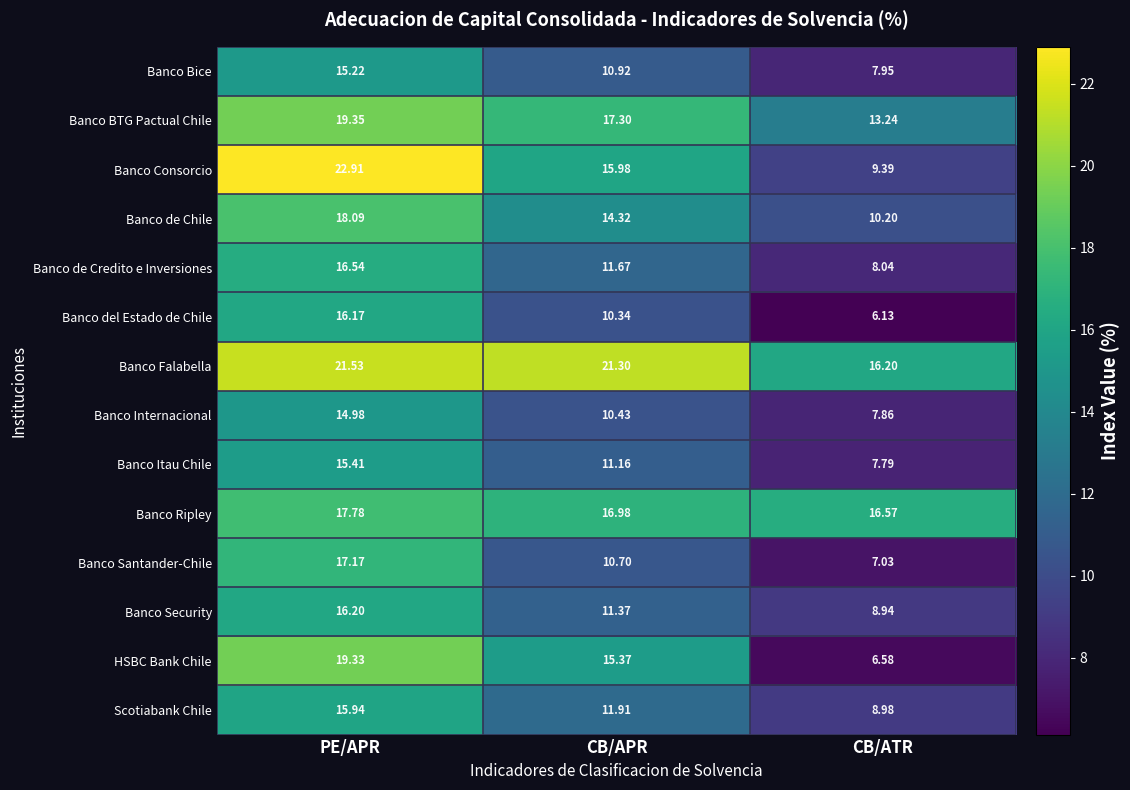

Rank the series at CB/ATR from highest to lowest value.

Banco Ripley, Banco Falabella, Banco BTG Pactual Chile, Banco de Chile, Banco Consorcio, Scotiabank Chile, Banco Security, Banco de Credito e Inversiones, Banco Bice, Banco Internacional, Banco Itau Chile, Banco Santander-Chile, HSBC Bank Chile, Banco del Estado de Chile